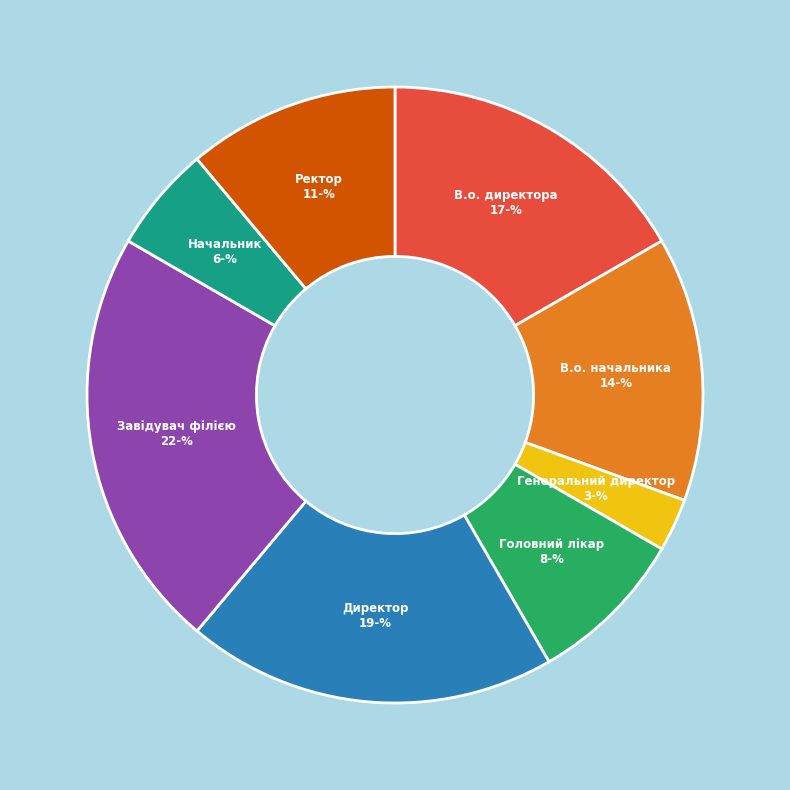

The Головний лікар slice represents 8% of the pie. True or false?

True